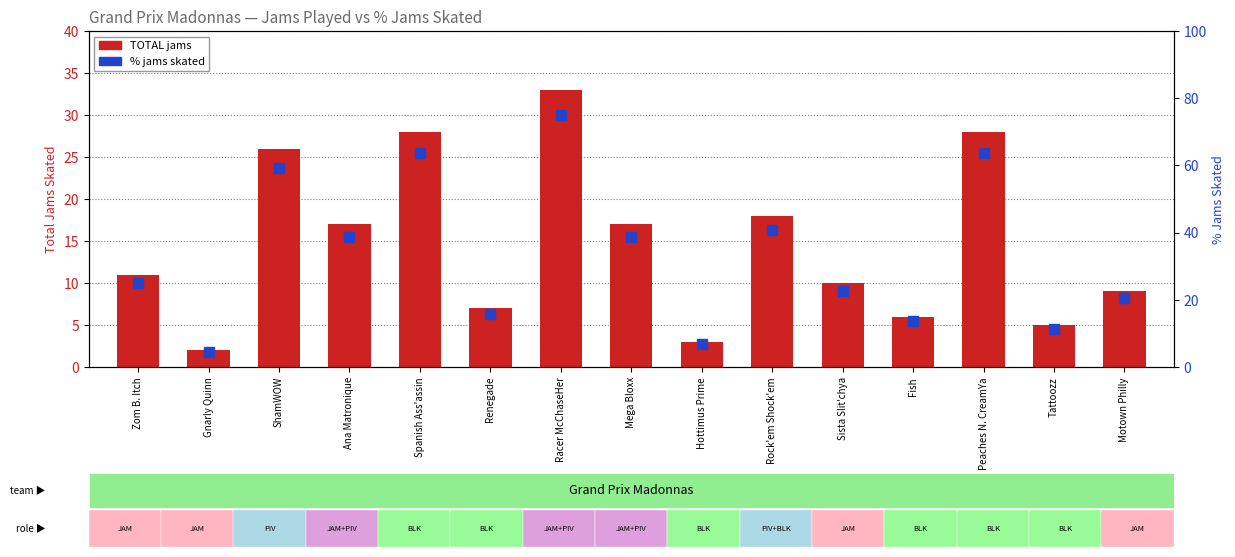

Which series contains the lowest Y value?

TOTAL jams